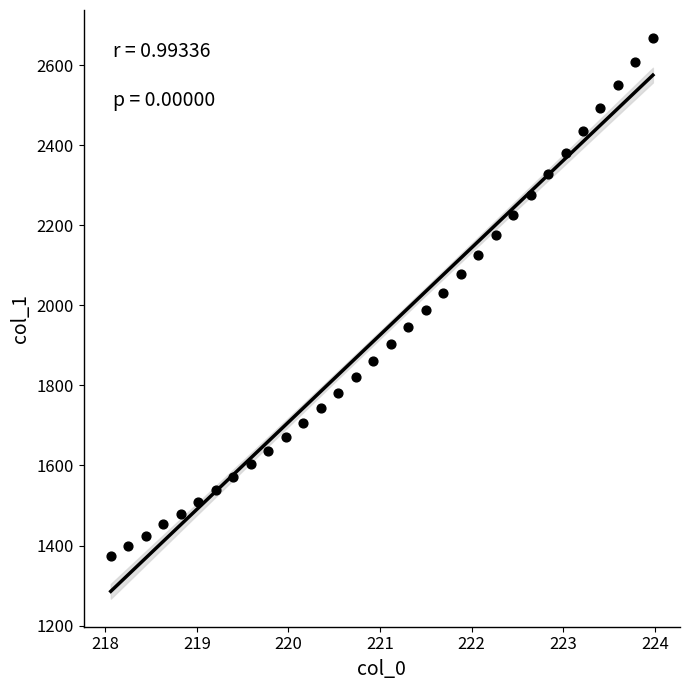

What is the range of Y values (max minus min)?

1294.6